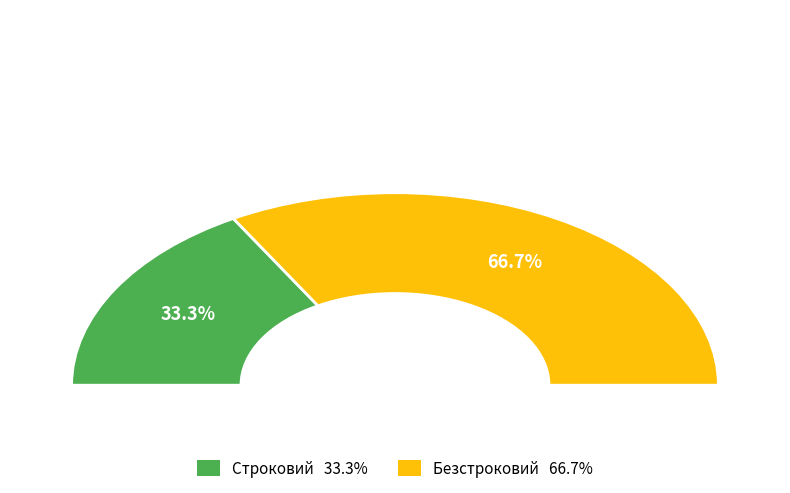

To the nearest percent, what is the combined percentage of Строковий and Безстроковий?

100%